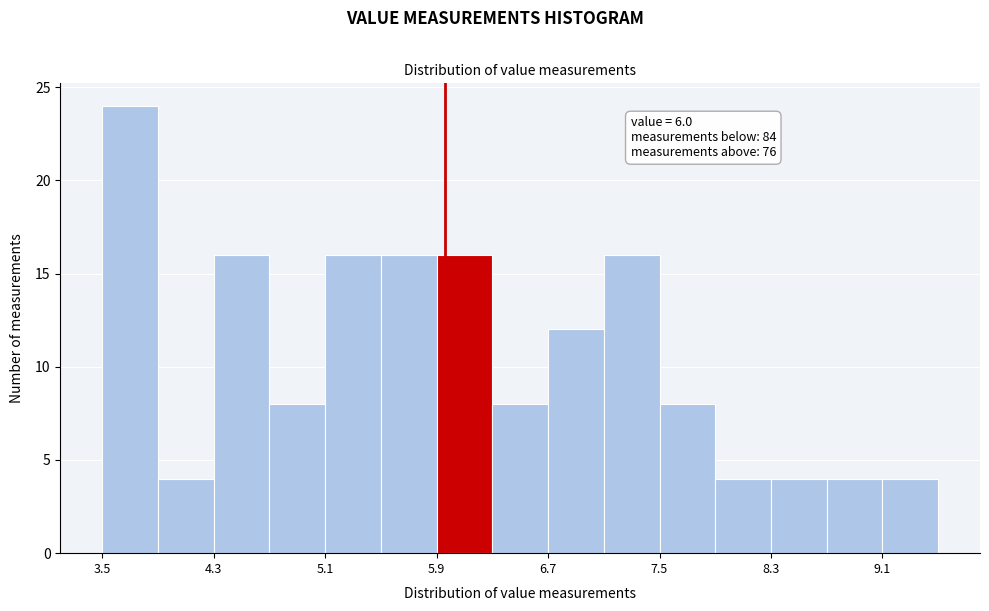

Which range on the x-axis has the tallest bar?

3.5 to 3.9